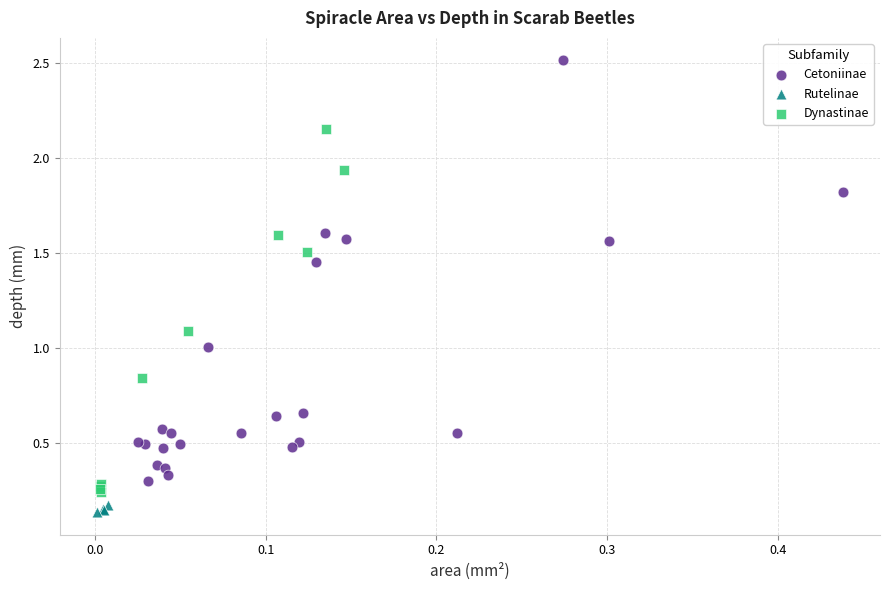

Which series has the largest Y range (max minus min)?

Cetoniinae